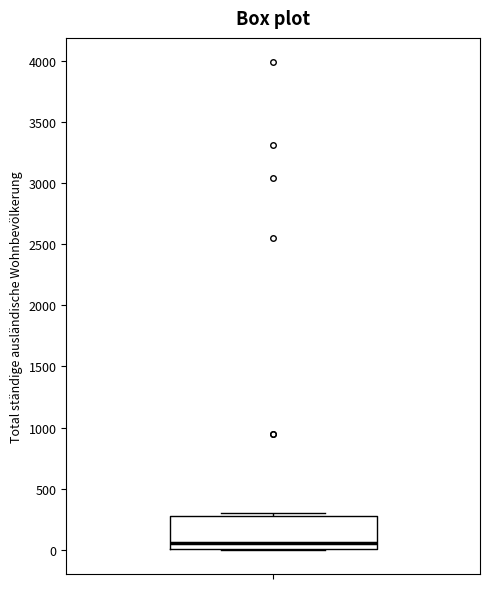

Transcribe this box plot: give where the median line is, the range the box spans, and where the two whiskers end, as read against the y-axis. The values are not printed on the chart, so give them approximately, as read against the axis.

median 50, box 0 to 300, whiskers 0 to 300 (just above the box's upper edge)